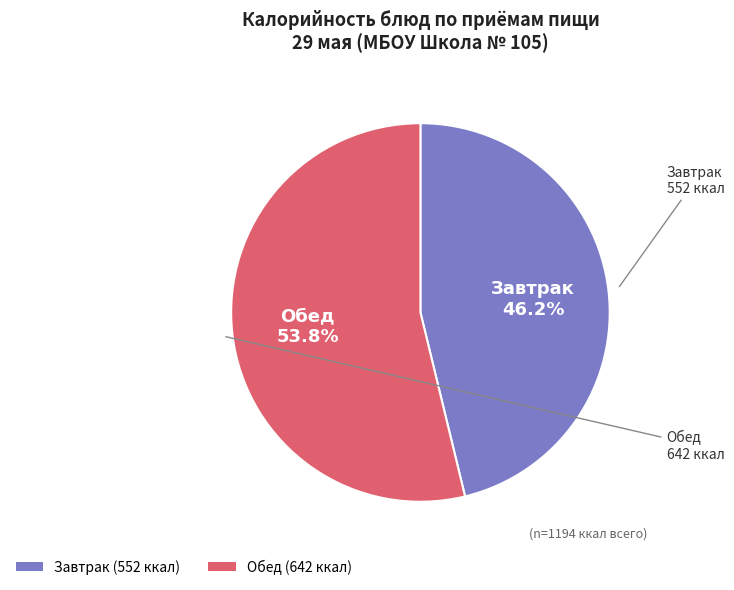

To the nearest percent, what is the difference between the largest and smallest slice percentages?

8%